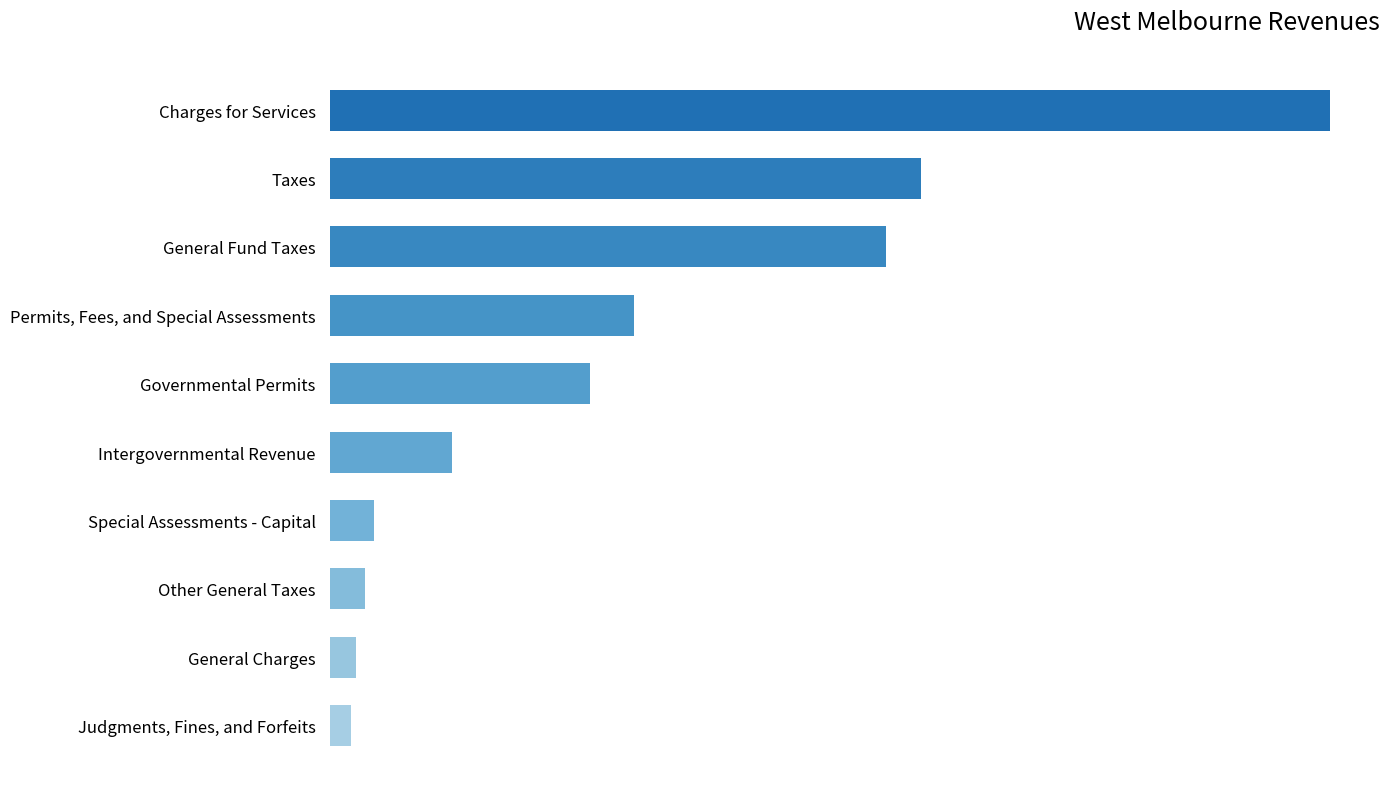

What is the maximum value shown in the chart?

9065426